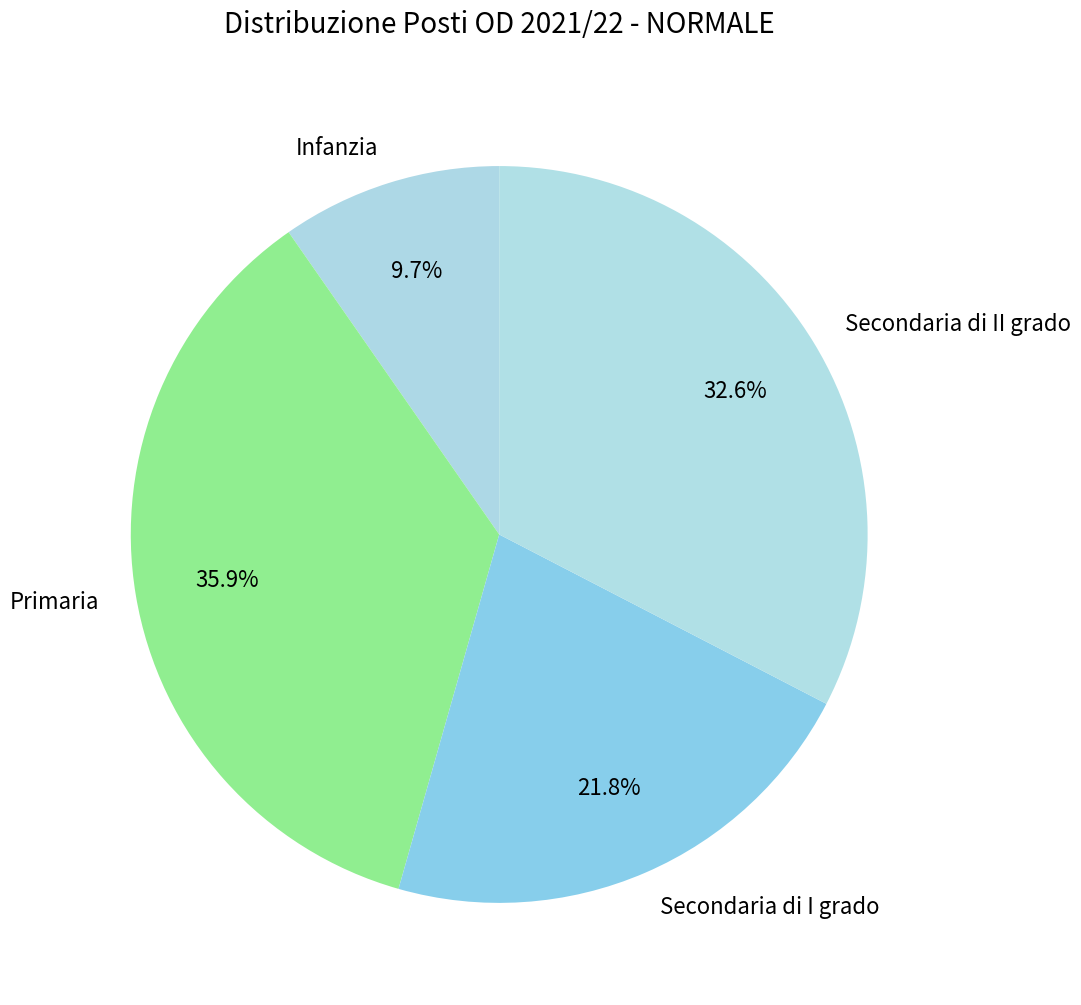

What percentage is the Secondaria di II grado slice, to the nearest percent?

33%